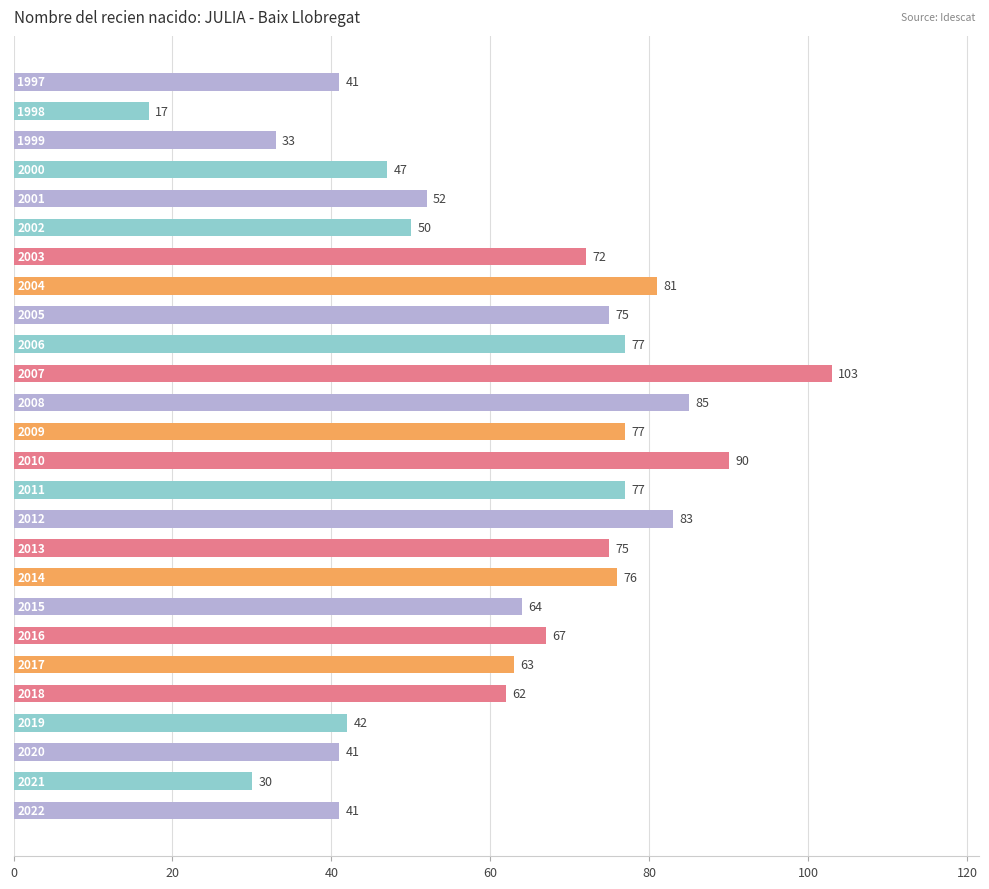

How many categories are shown in the chart?

26